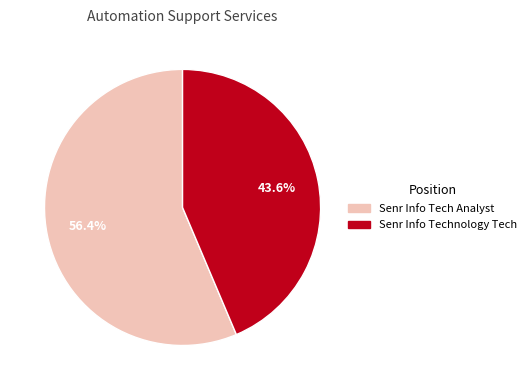

To the nearest percent, what is the combined percentage of Senr Info Technology Tech and Senr Info Tech Analyst?

100%